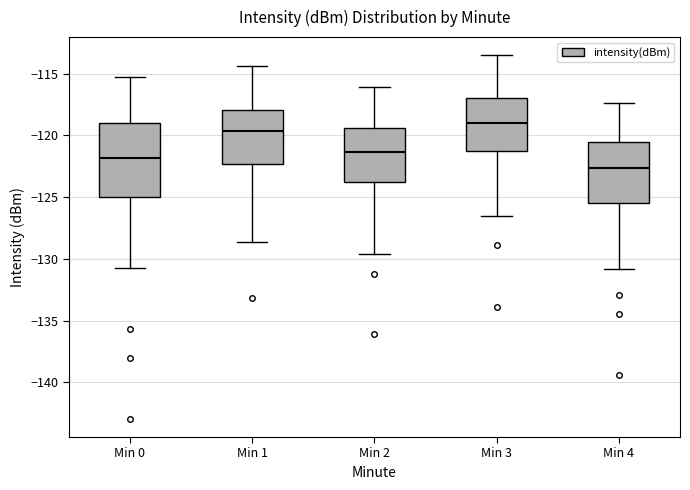

Reading left to right, read every box against the y-axis: the position of its median line, the range the box covers, and the ends of its whiskers. The values are not printed on the chart, so give them approximately, as read against the axis.

Min 0: median -122.0, box -125.0 to -119.0, whiskers -130.5 to -115.5
Min 1: median -119.5, box -122.5 to -118.0, whiskers -128.5 to -114.5
Min 2: median -121.5, box -124.0 to -119.5, whiskers -129.5 to -116.0
Min 3: median -119.0, box -121.0 to -117.0, whiskers -126.5 to -113.5
Min 4: median -122.5, box -125.5 to -120.5, whiskers -131.0 to -117.5